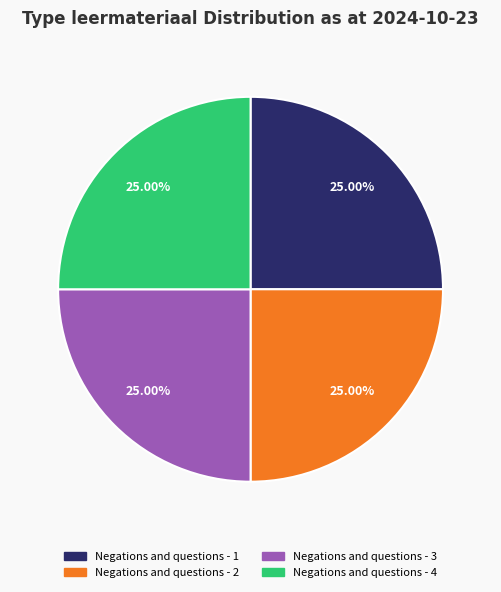

Count the number of slices in the pie.

4